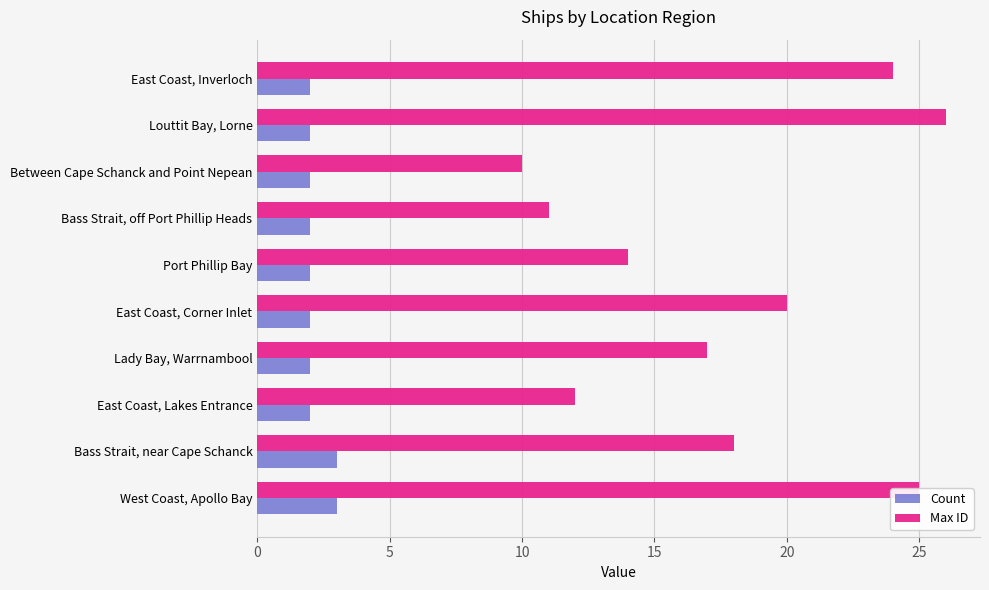

What is the total value across all series at East Coast, Corner Inlet?

22